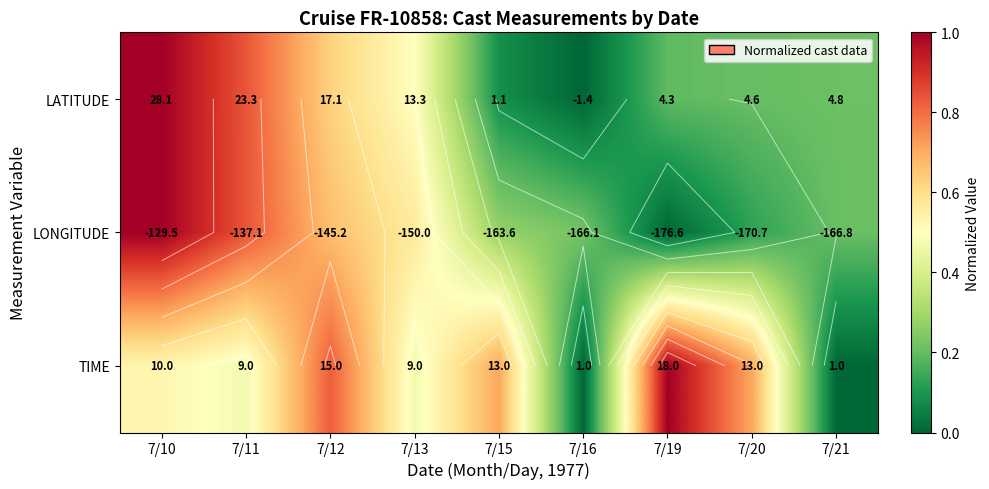

What is the difference between the highest and lowest values at 7/12?

0.2